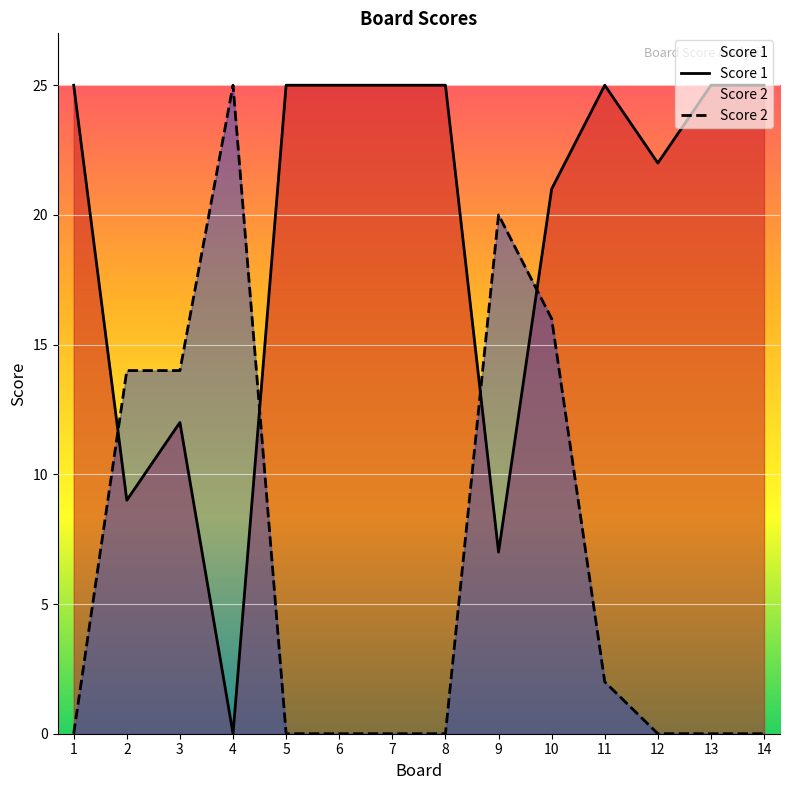

Which series has the largest total across all categories?

Score 1